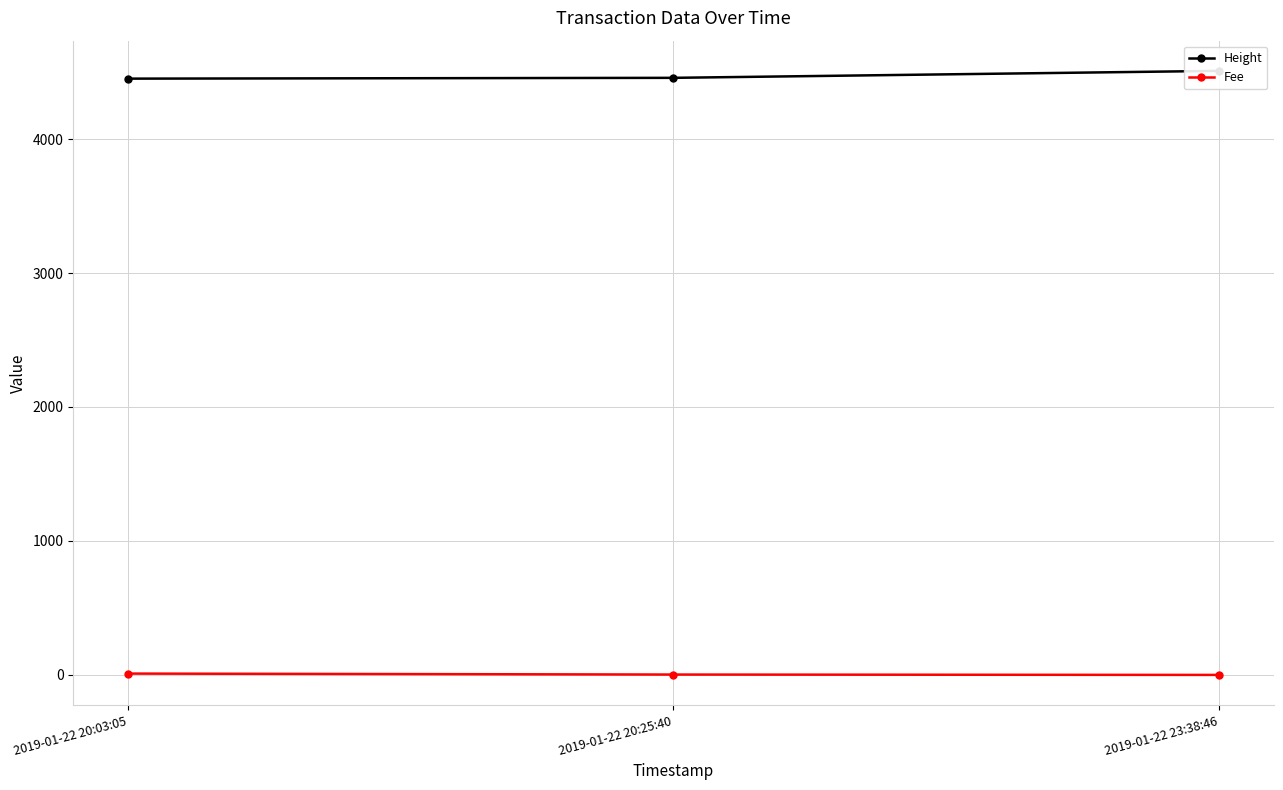

How many data points in Height are less than 4457?

1